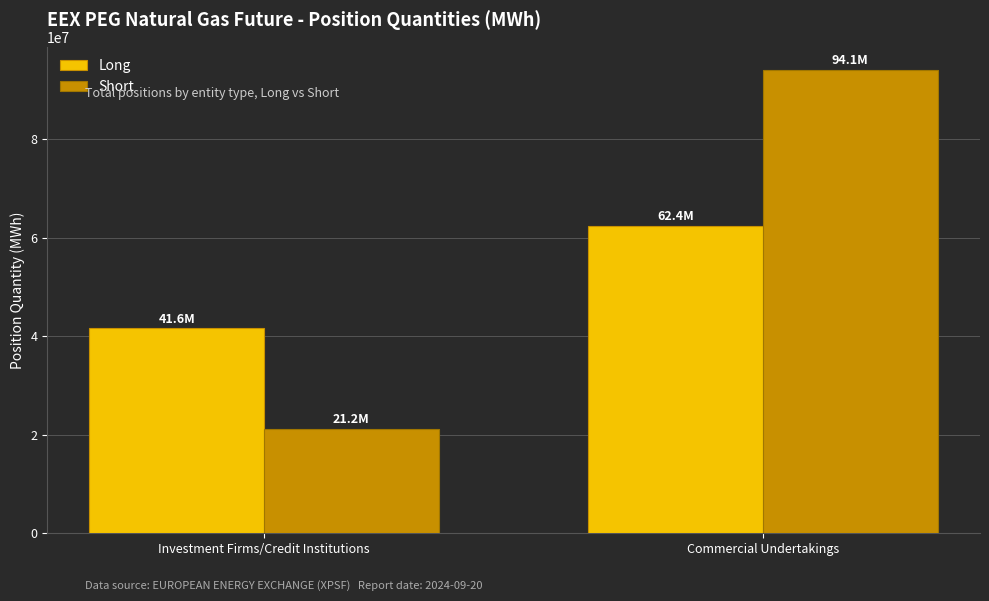

At which category is the sum across all series the highest?

Commercial Undertakings